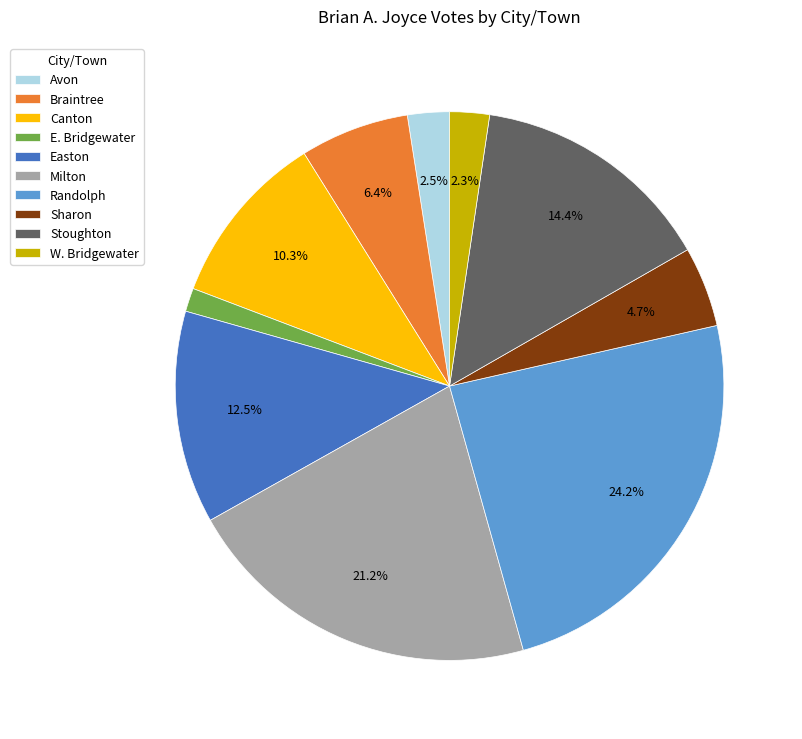

What percentage is the Sharon slice, to the nearest percent?

5%